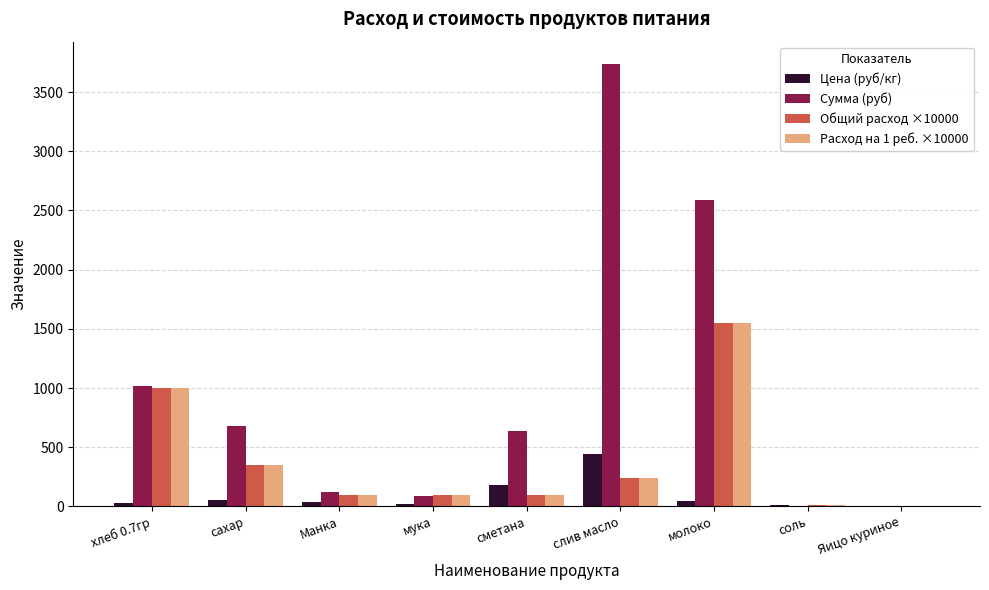

The Расход на 1 реб. ×10000 series shows 100.0 at мука. True or false?

True